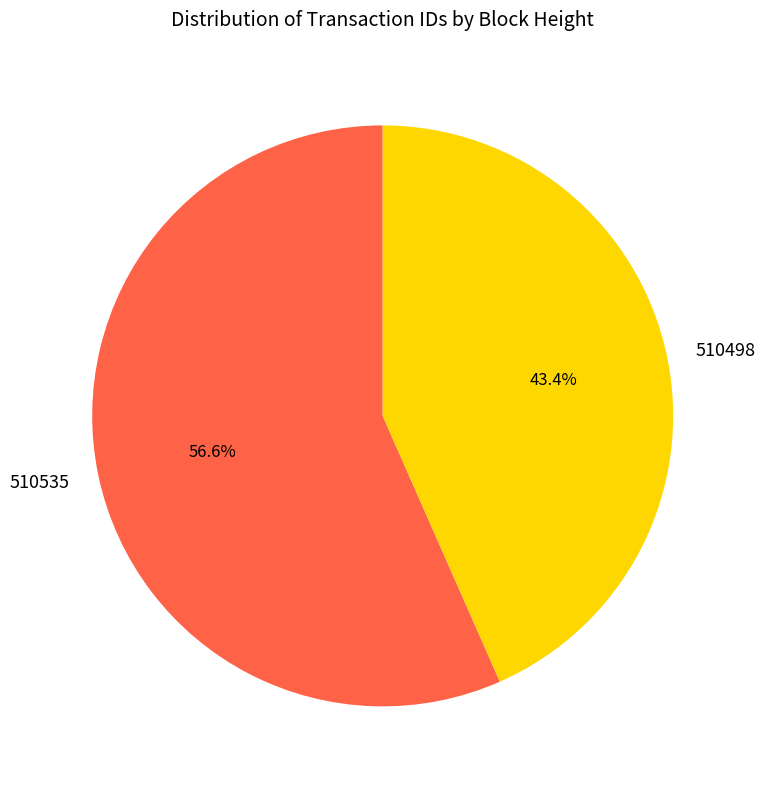

What portion of the pie excludes 510535?

43.4%